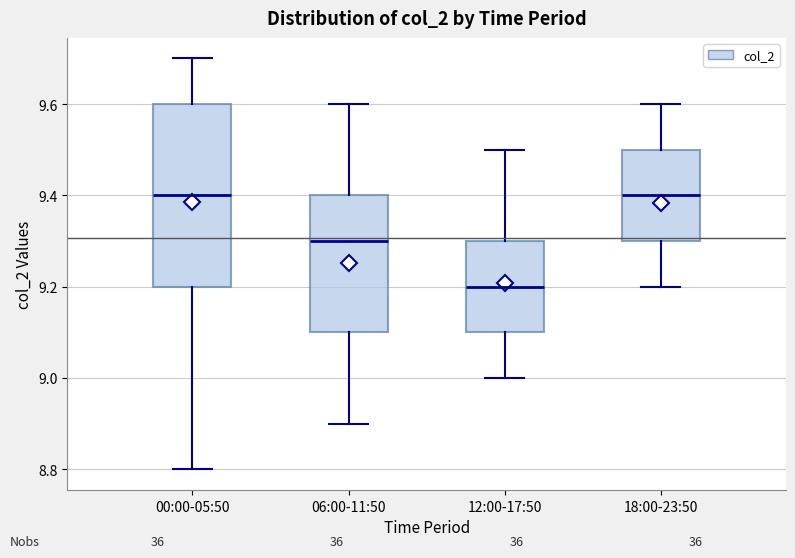

Reading left to right, transcribe this box plot: for each box, give where its median line is, the range the box spans, and where its two whiskers end, as read against the y-axis. The values are not printed on the chart, so give them approximately, as read against the axis.

00:00-05:50: median 9.4, box 9.2 to 9.6, whiskers 8.8 to 9.7
06:00-11:50: median 9.3, box 9.1 to 9.4, whiskers 8.9 to 9.6
12:00-17:50: median 9.2, box 9.1 to 9.3, whiskers 9.0 to 9.5
18:00-23:50: median 9.4, box 9.3 to 9.5, whiskers 9.2 to 9.6